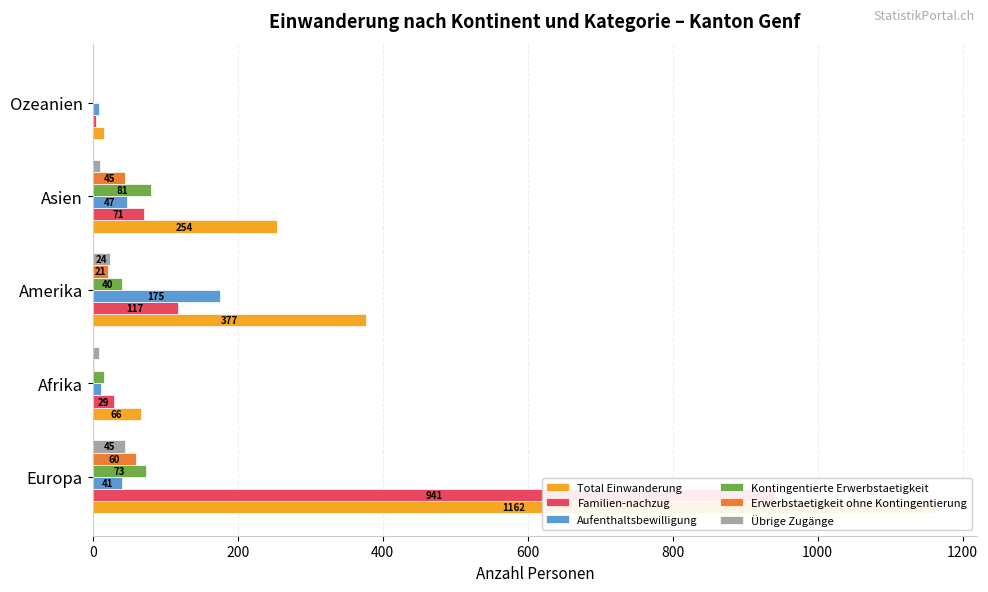

What are all the series names shown in the legend?

Total Einwanderung, Familien-nachzug, Aufenthaltsbewilligung, Kontingentierte Erwerbstaetigkeit, Erwerbstaetigkeit ohne Kontingentierung, Übrige Zugänge